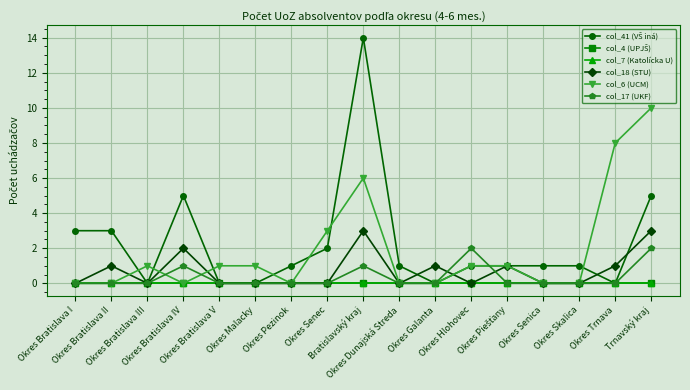

Does the chart have visible grid lines?

Yes